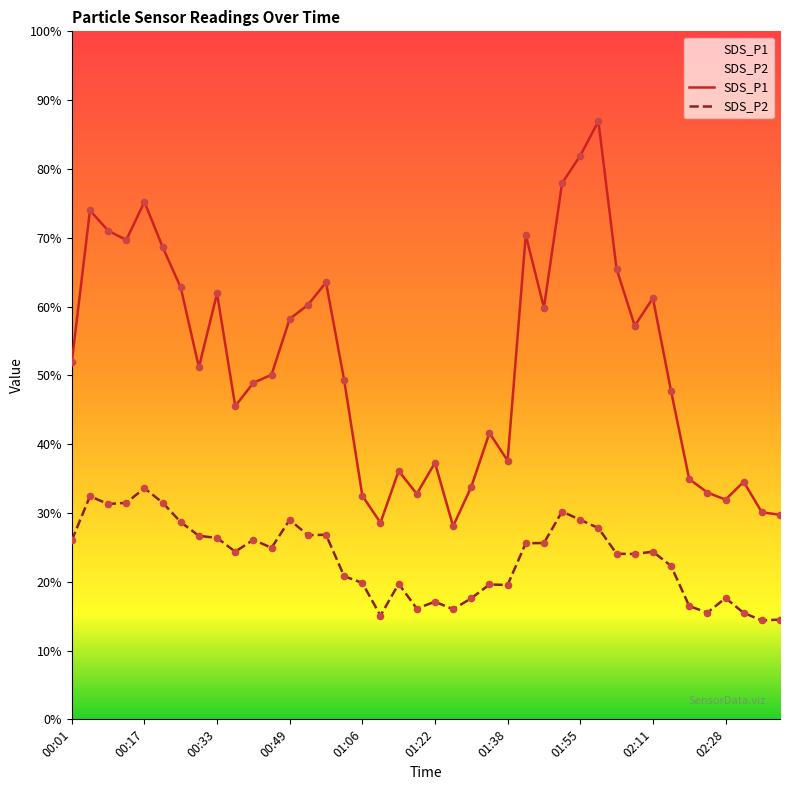

What are all the series names shown in the legend?

SDS_P1, SDS_P2